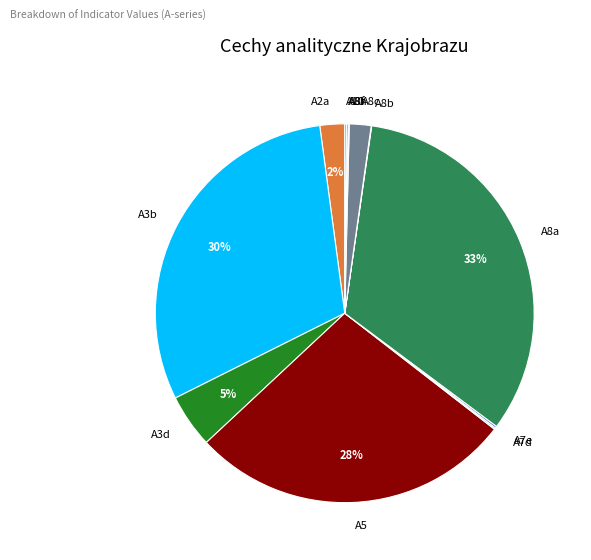

To the nearest percent, what portion does A2a represent?

2%